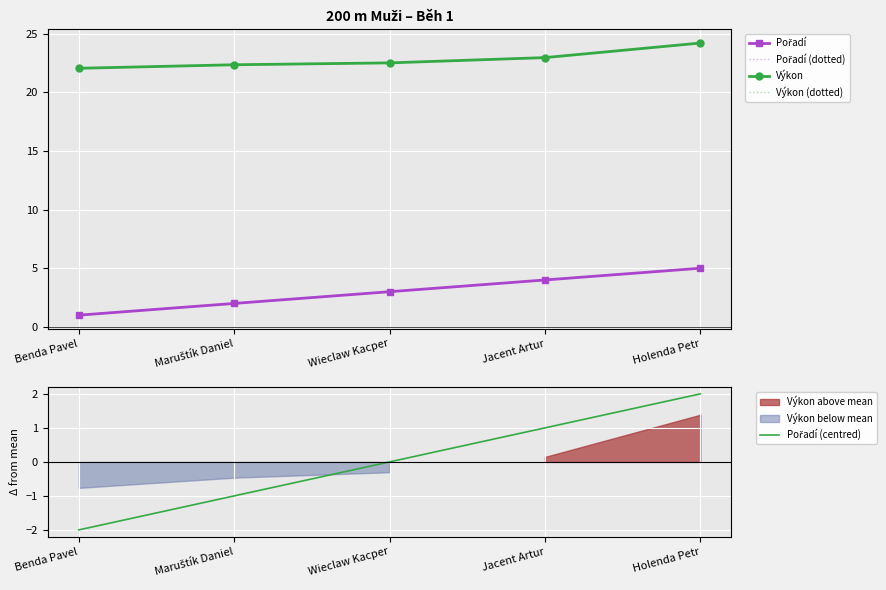

What is the sum of the Pořadí (centred) values at Jacent Artur and Benda Pavel?

-1.0